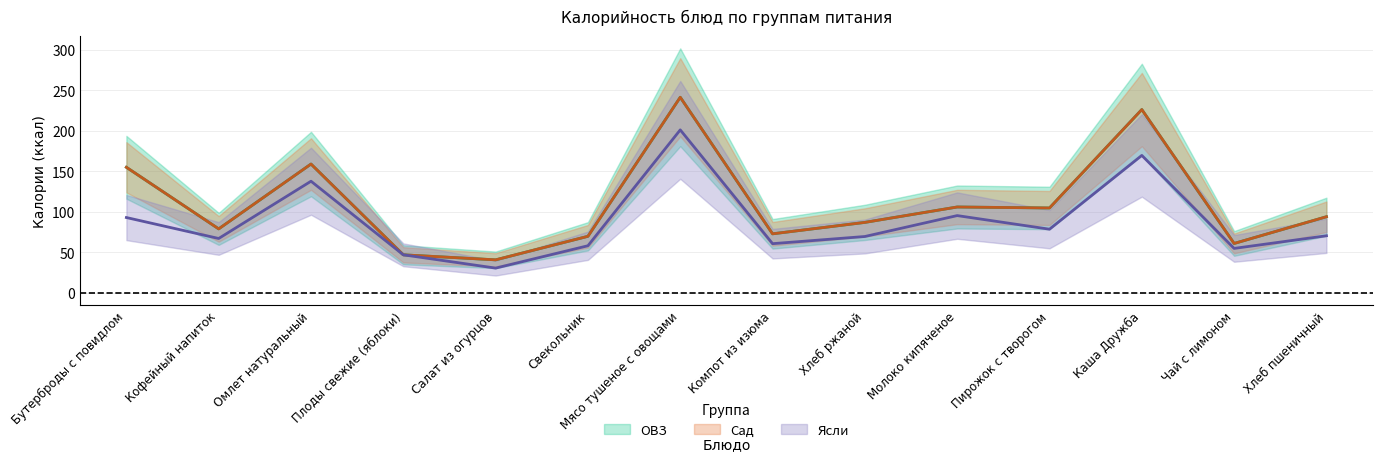

What is the greatest value displayed?

241.4